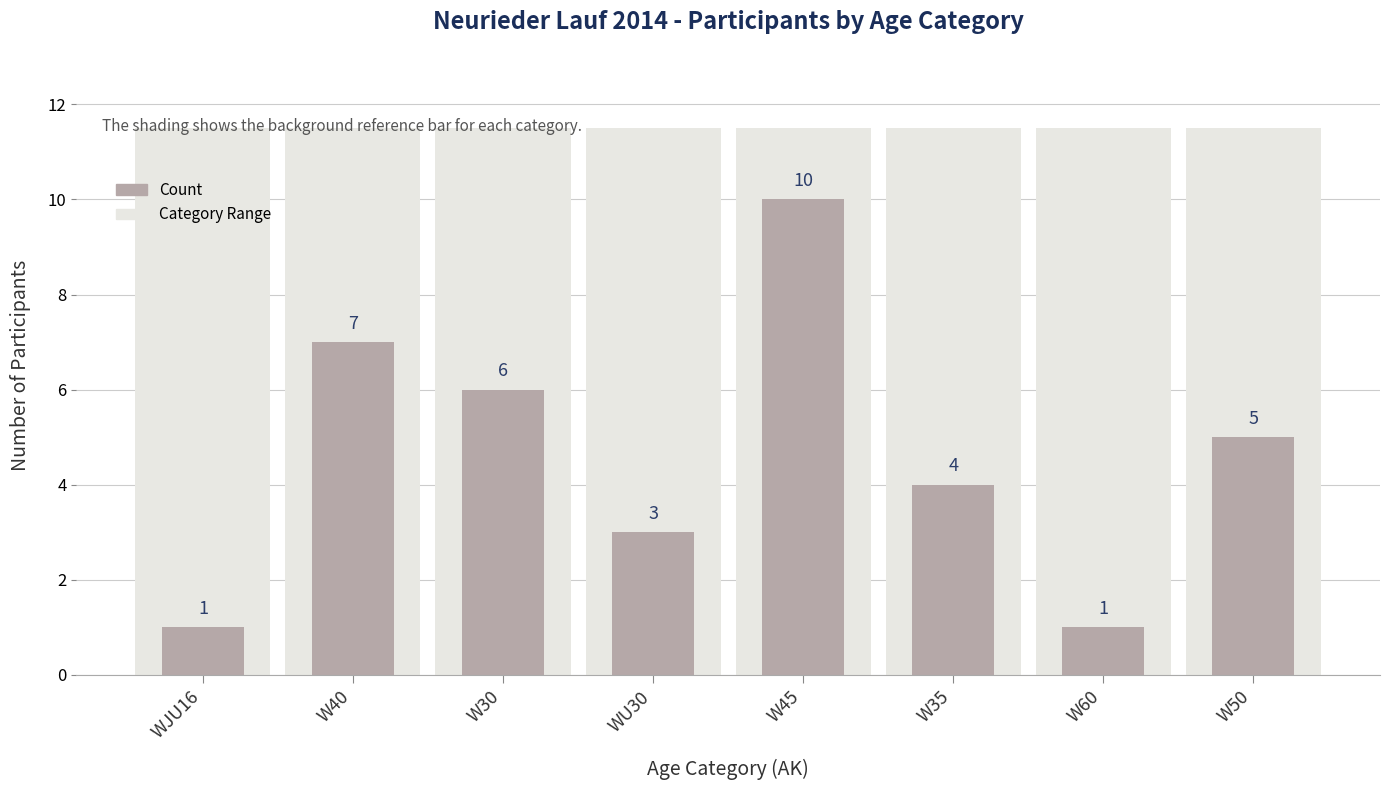

List the labels in order of value, largest first.

W45, W40, W30, W50, W35, WU30, WJU16, W60